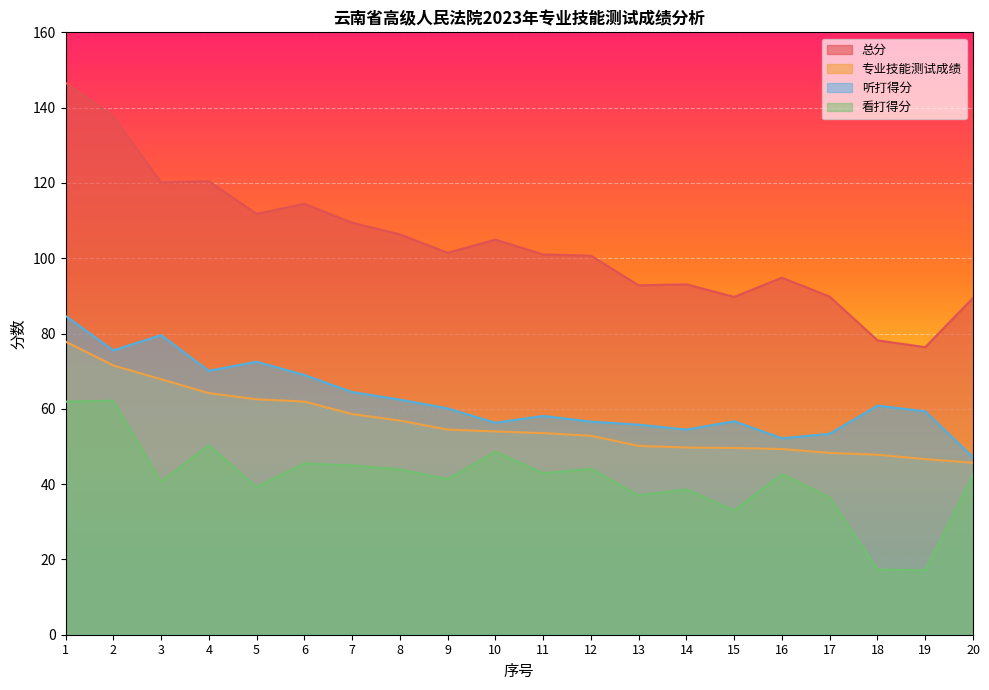

Reading left to right, transcribe all the data shown in this chart.

总分: 146.6	137.7	120.1	120.5	111.8	114.5	109.4	106.3	101.5	104.9	101.0	100.7	92.8	93.1	89.7	94.8	89.8	78.2	76.4	89.5
专业技能测试成绩: 77.8	71.5	67.9	64.2	62.5	61.9	58.6	56.9	54.5	54.0	53.5	52.8	50.1	49.7	49.6	49.3	48.3	47.8	46.6	45.7
听打得分: 84.7	75.5	79.6	70.1	72.5	69.0	64.5	62.4	60.1	56.3	58.1	56.6	55.8	54.5	56.7	52.2	53.4	60.8	59.3	47.1
看打得分: 61.9	62.2	40.6	50.4	39.2	45.5	45.0	43.9	41.3	48.6	42.9	44.1	37.0	38.6	33.0	42.7	36.4	17.4	17.1	42.3